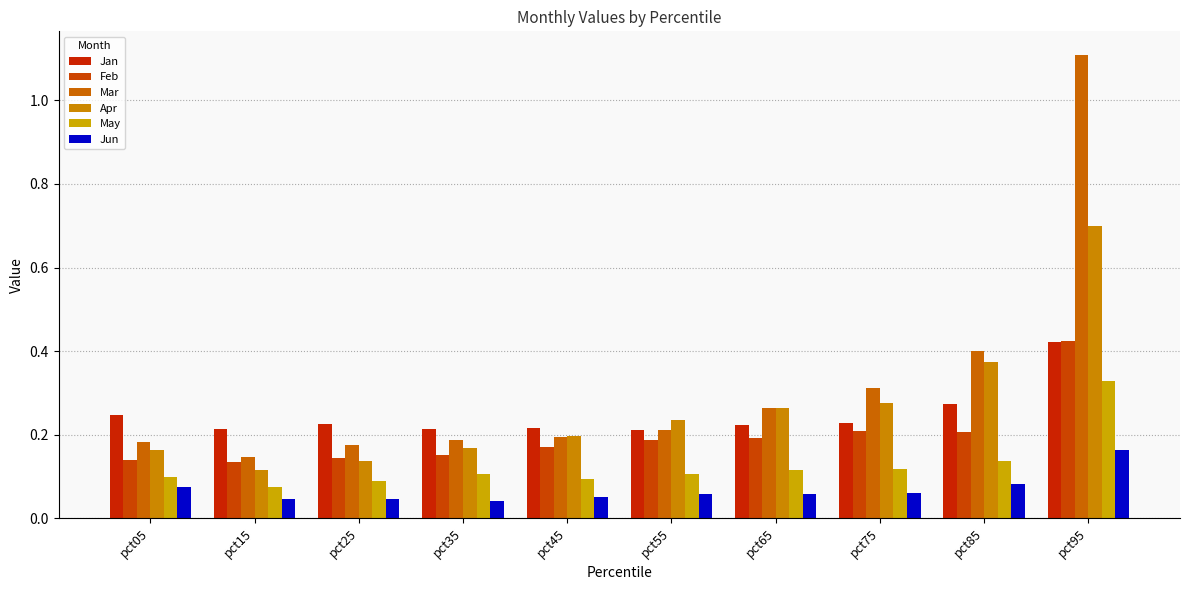

What is the approximate value of May at pct45?

0.1